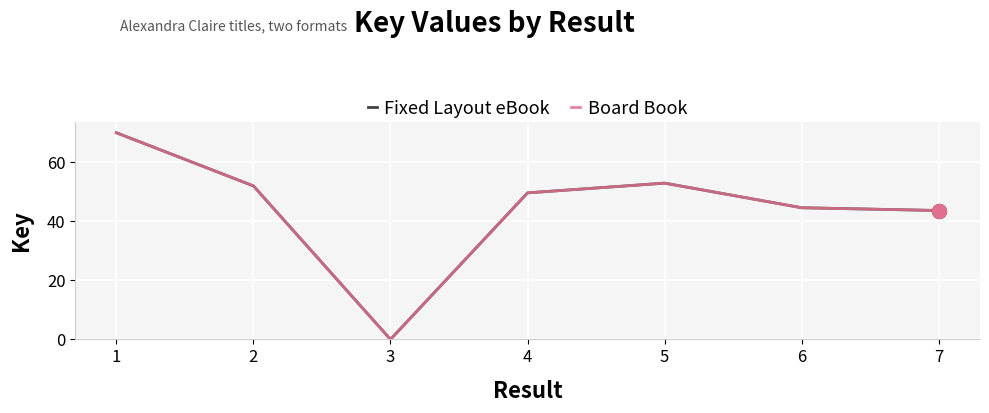

Is the value of Board Book at 5 greater than the value of Fixed Layout eBook at 5?

No